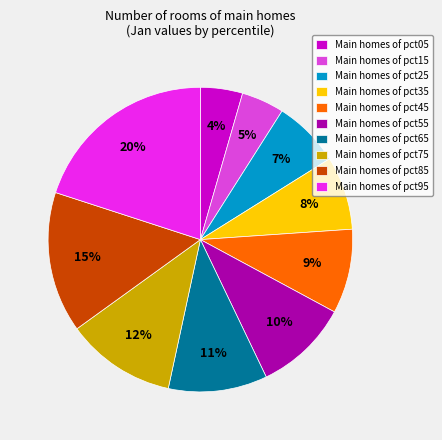

To the nearest percent, what portion does Main homes of pct25 represent?

7%